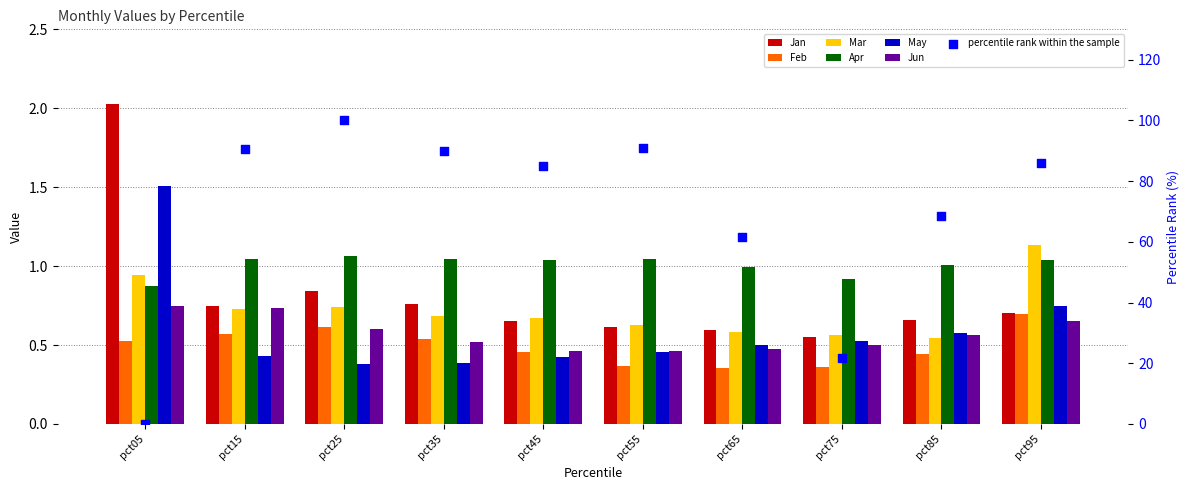

What are all the series names shown in the legend?

Jan, Feb, Mar, Apr, May, Jun